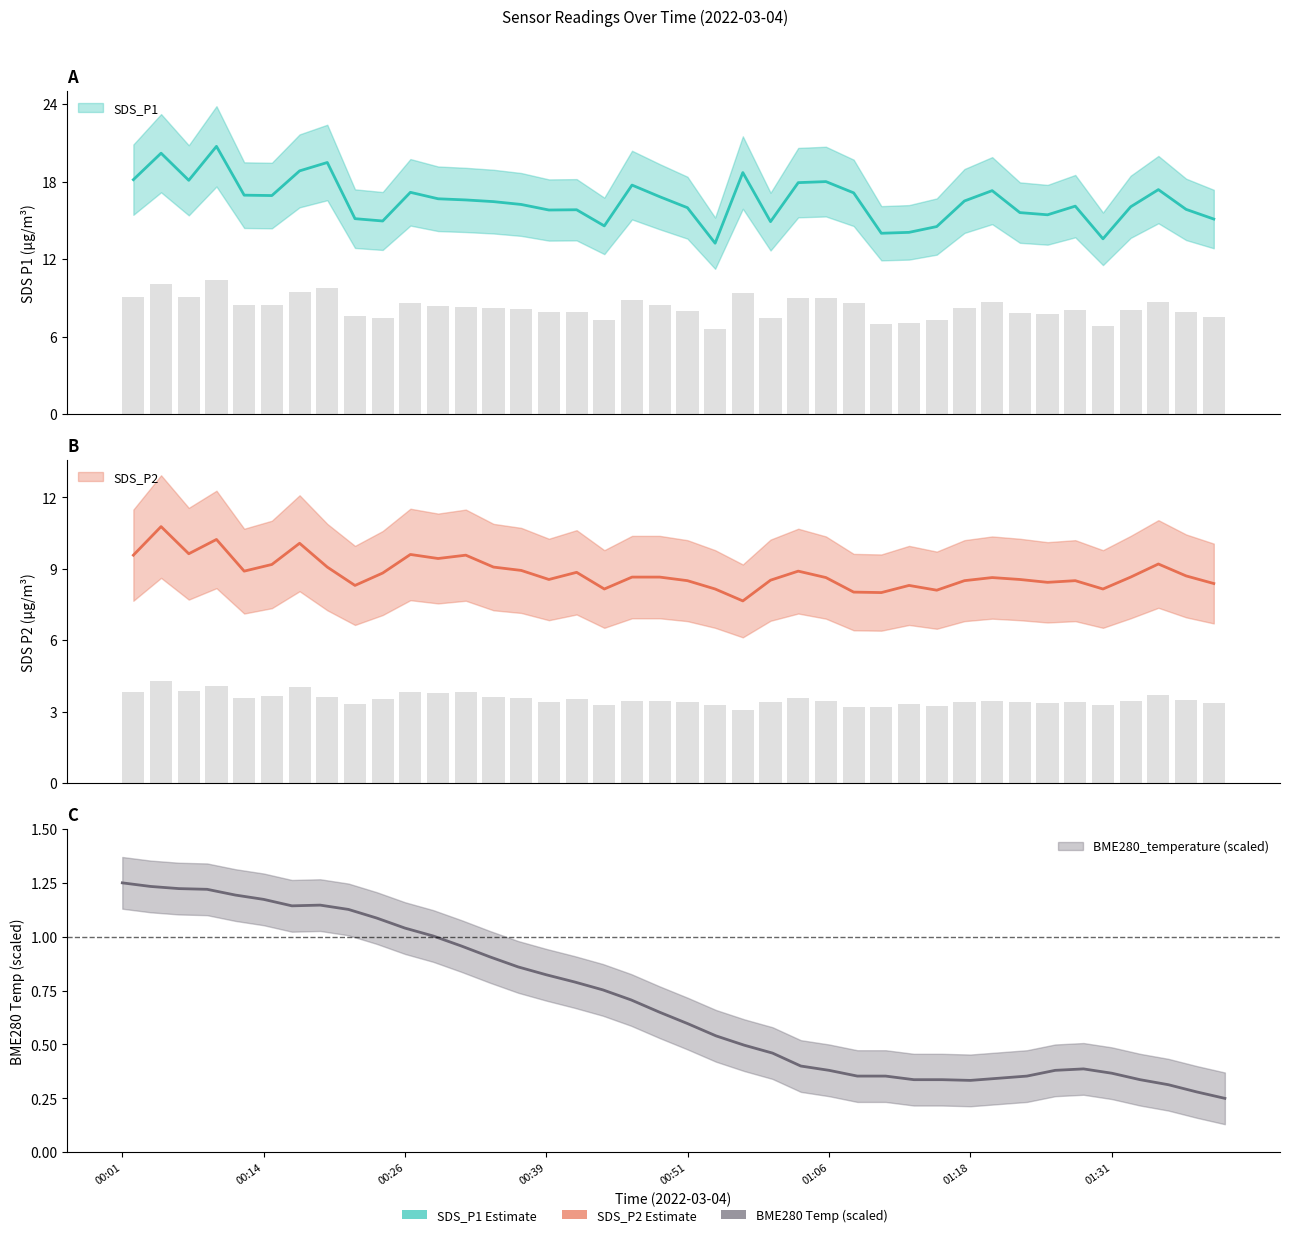

True or false: SDS_P1 has a value of 18.7 at 00:56.

True